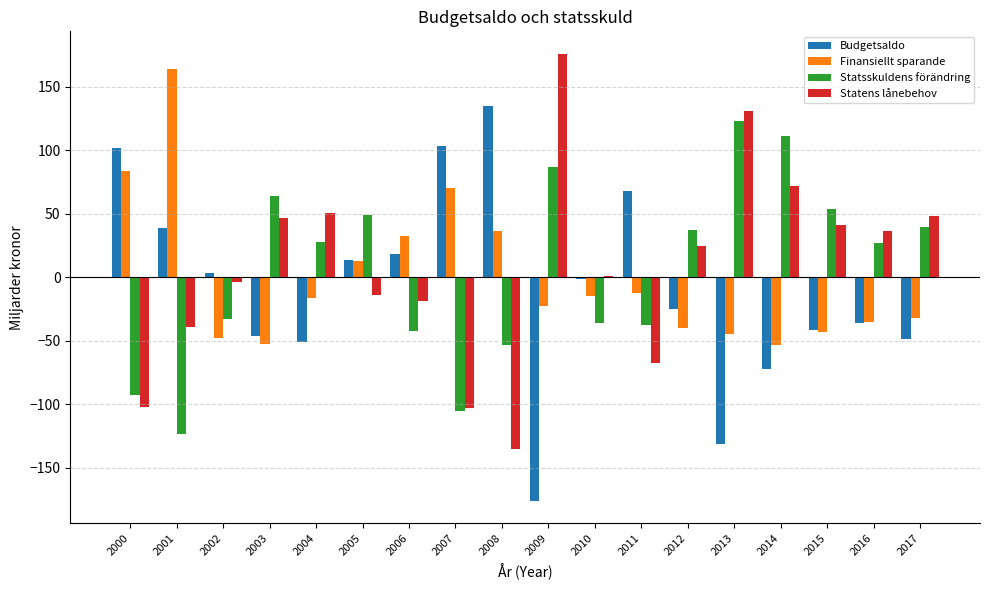

Is it true that Finansiellt sparande equals 102.1 at 2007?

False